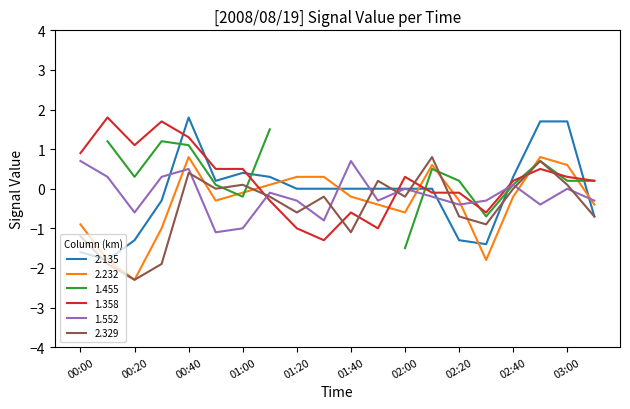

True or false: 1.358 and 2.232 cross at least once.

True